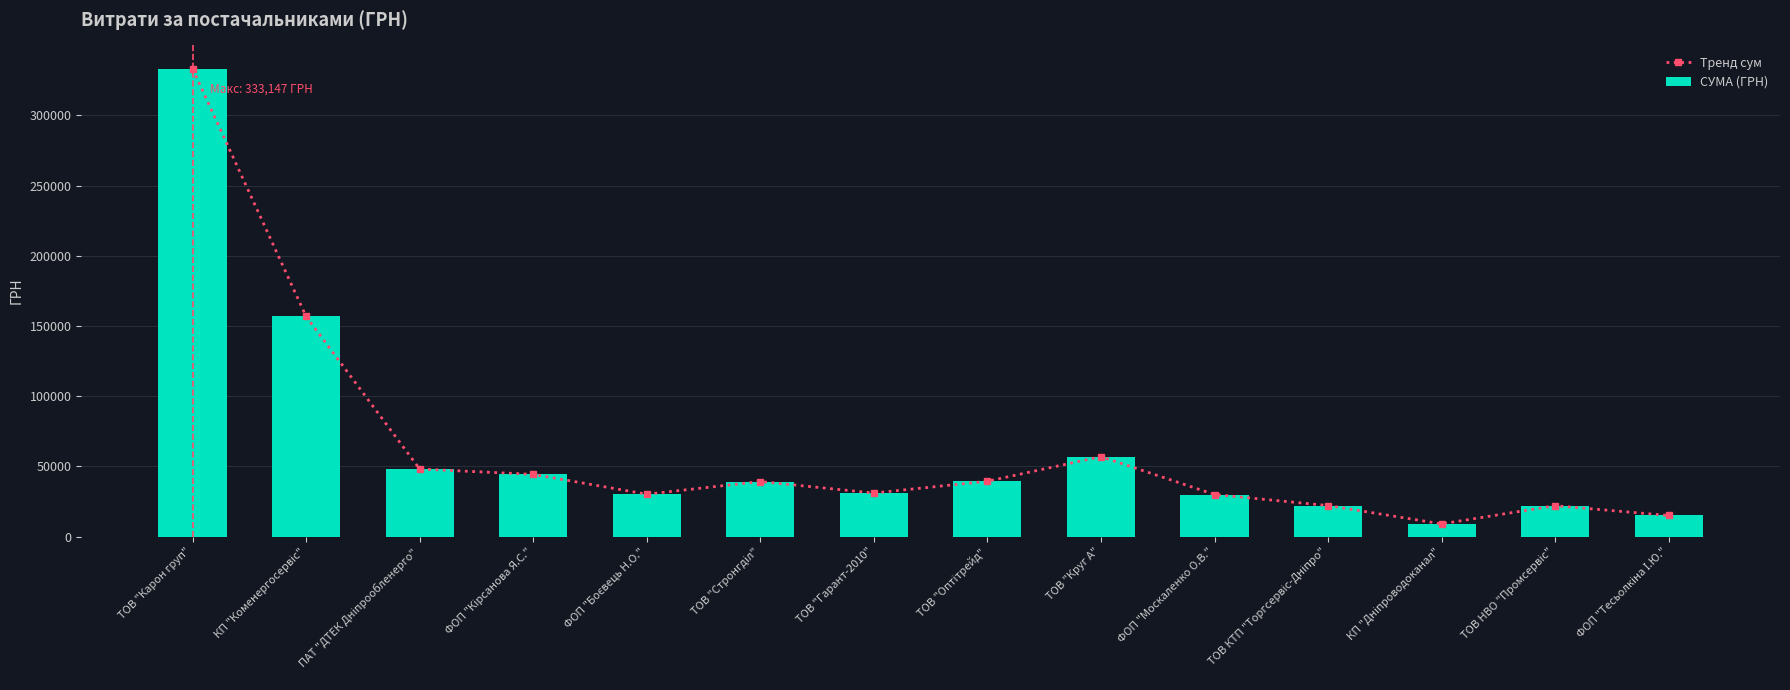

What is the value of the СУМА (ГРН) bar at the 1st from the left?

333147.2